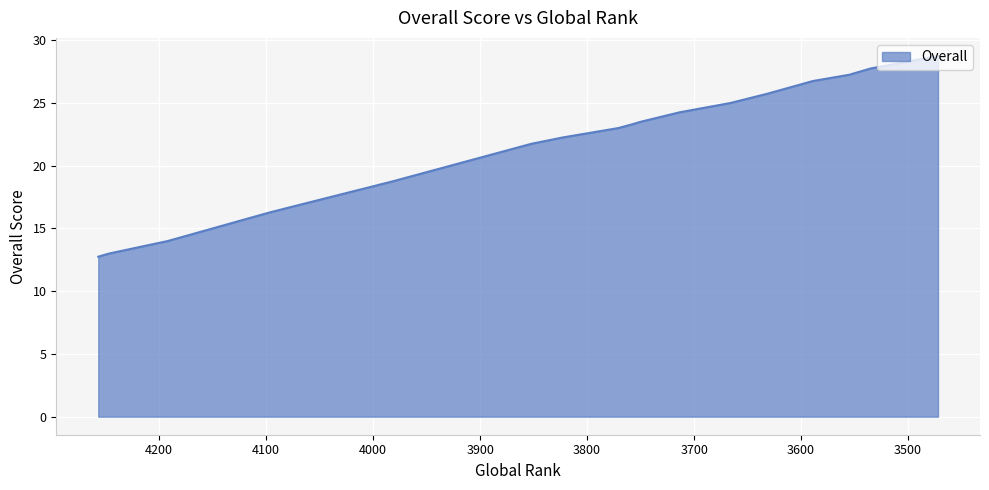

What is the value of the 16th point from the left?

26.8